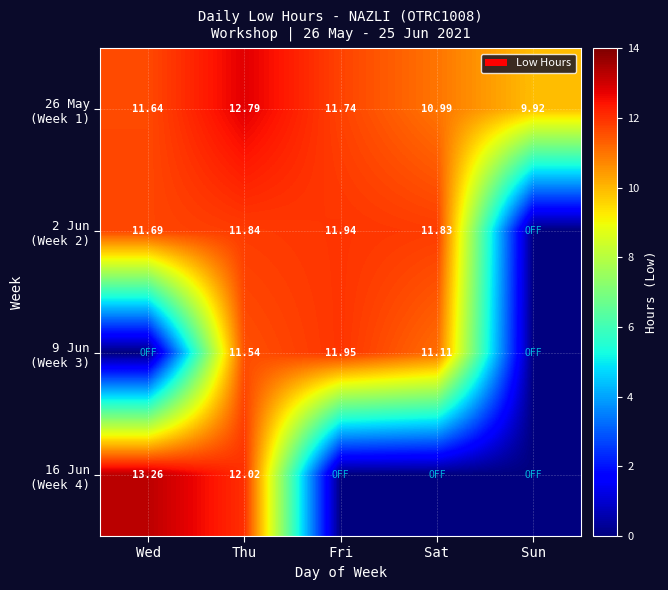

Which has a higher value, Wed or Sun?

Wed